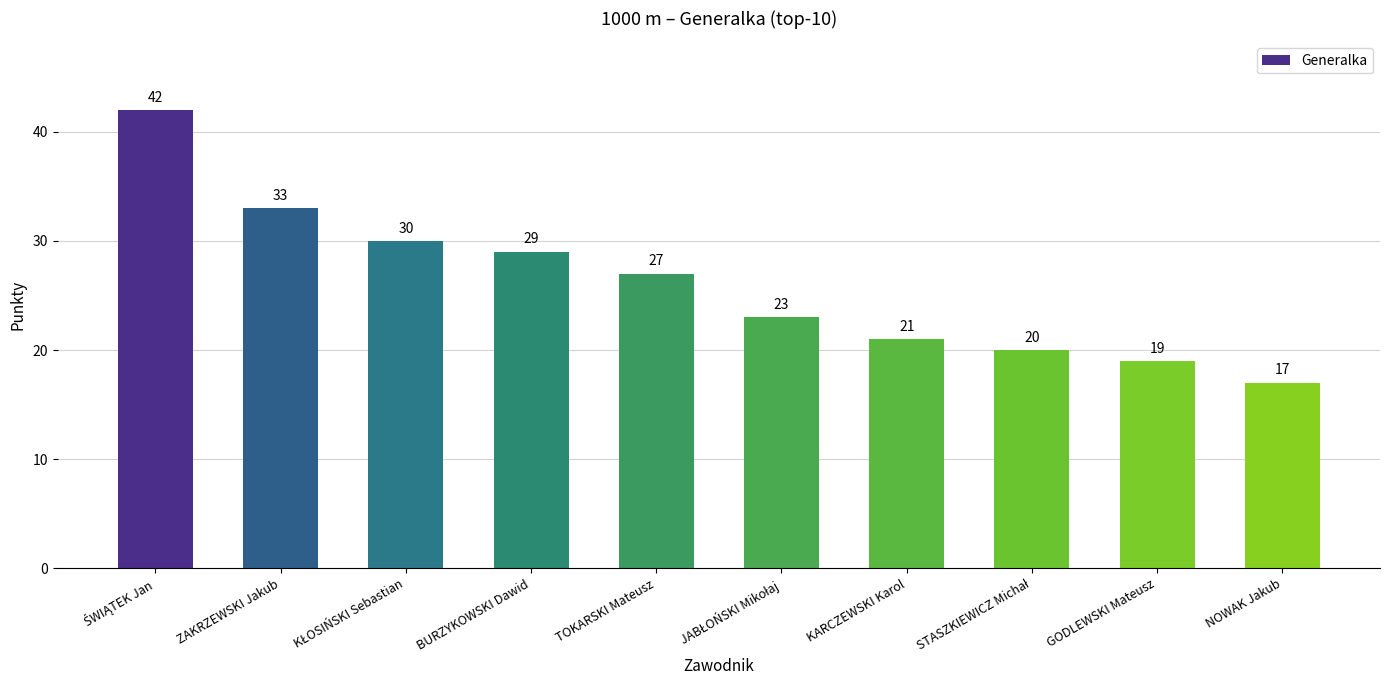

How many bars are there in total?

10